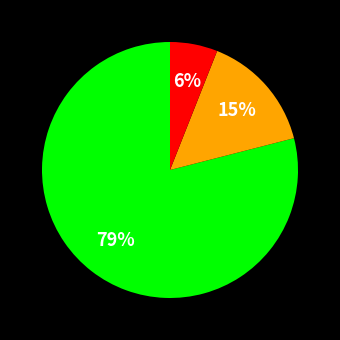

Count the number of slices in the pie.

3